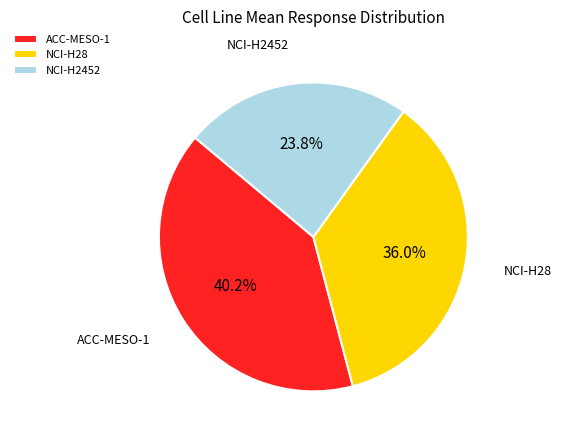

Which category has the biggest portion of the pie?

ACC-MESO-1